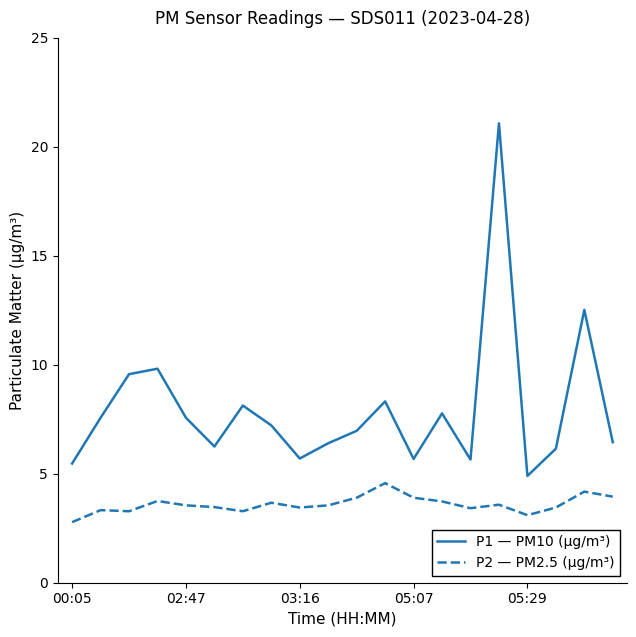

List the series in order of their peak value, lowest first.

P2 — PM2.5 (μg/m³), P1 — PM10 (μg/m³)